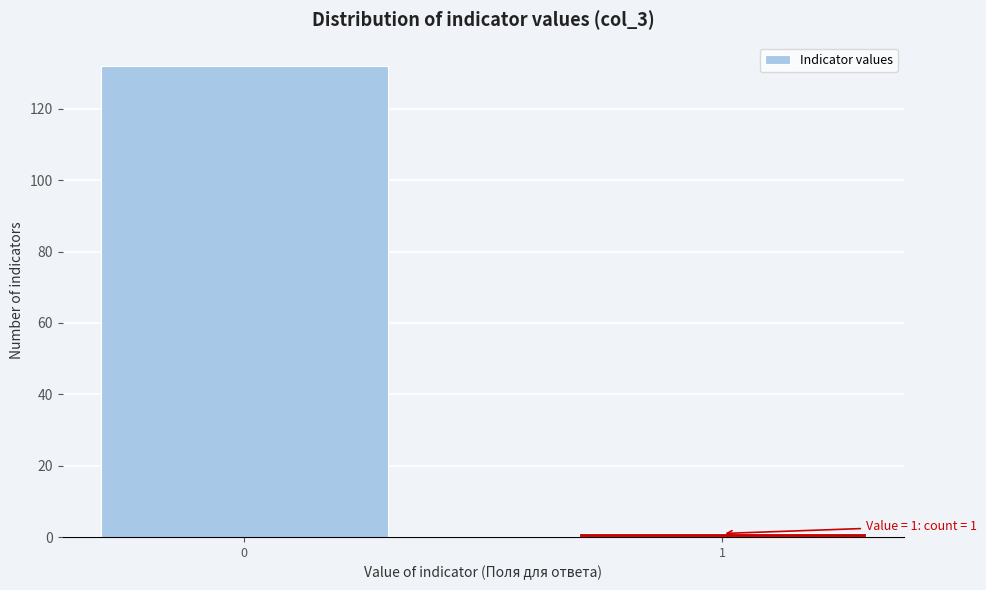

Reading left to right, what are all the values shown in this chart?

0=132	1=1